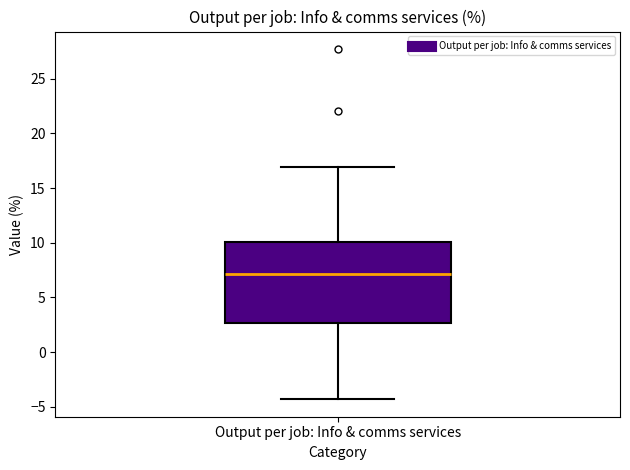

Transcribe this box plot: give where the median line is, the range the box spans, and where the two whiskers end, as read against the y-axis. The values are not printed on the chart, so give them approximately, as read against the axis.

median 7.0, box 2.5 to 10.0, whiskers -4.5 to 17.0